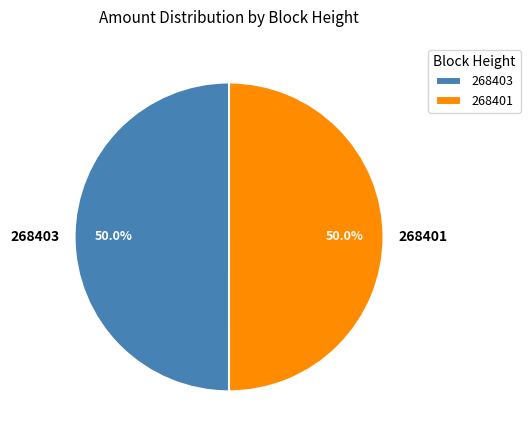

What is the total percentage of 268403 and 268401?

100.0%